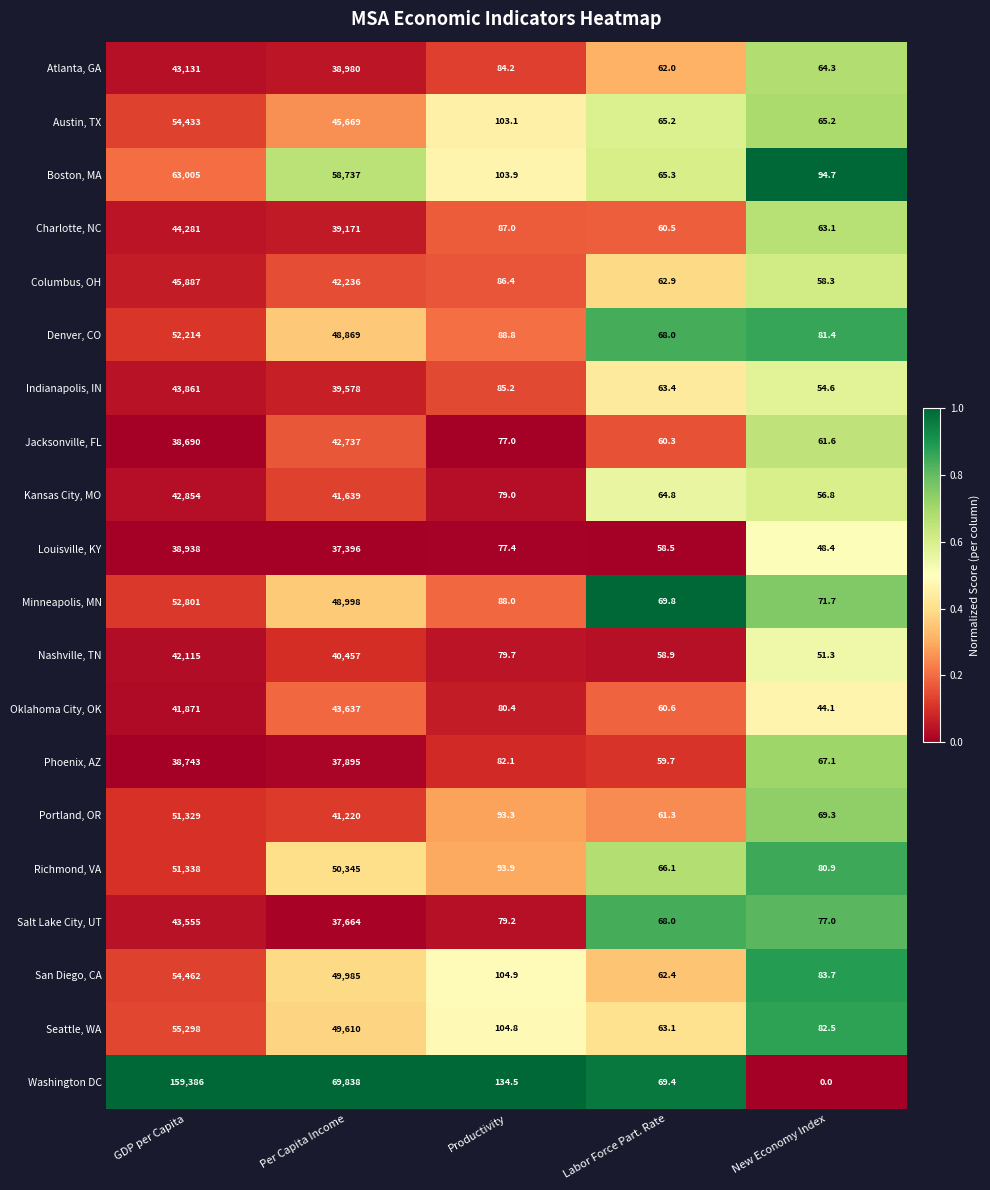

List the labels in order of San Diego, CA value, smallest first.

Labor Force Part. Rate, New Economy Index, Productivity, Per Capita Income, GDP per Capita